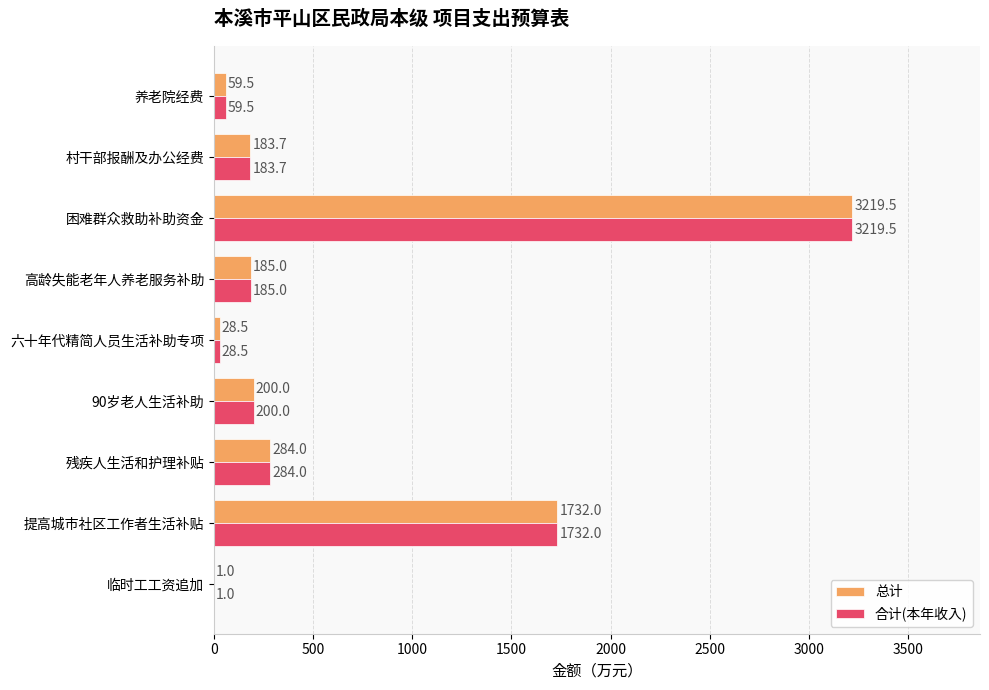

What is the sum of all 总计 values?

5893.2